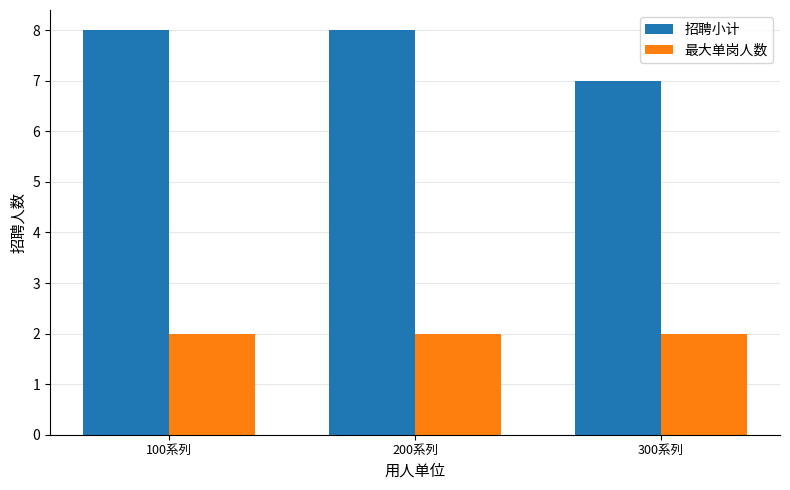

Count the number of data series in this chart.

2